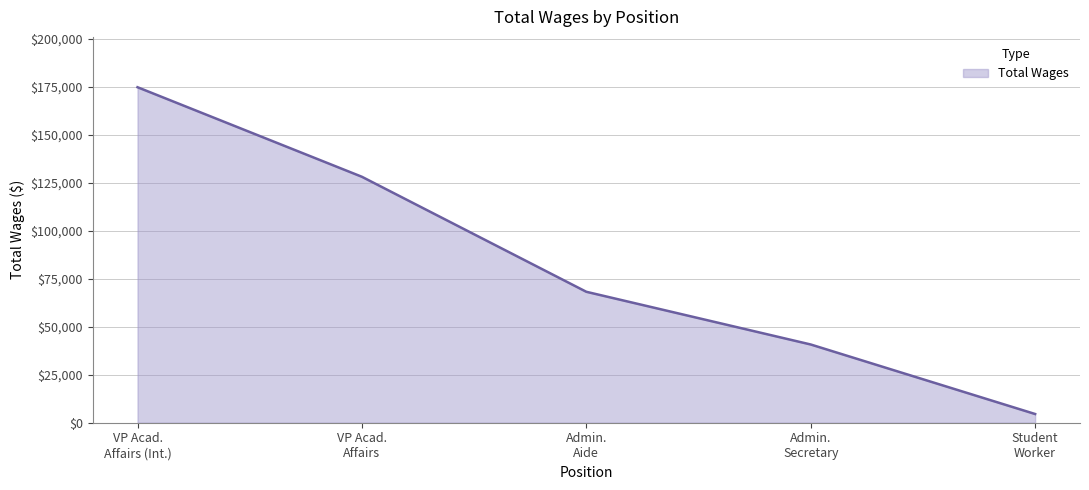

What is the minimum value shown in the chart?

4543